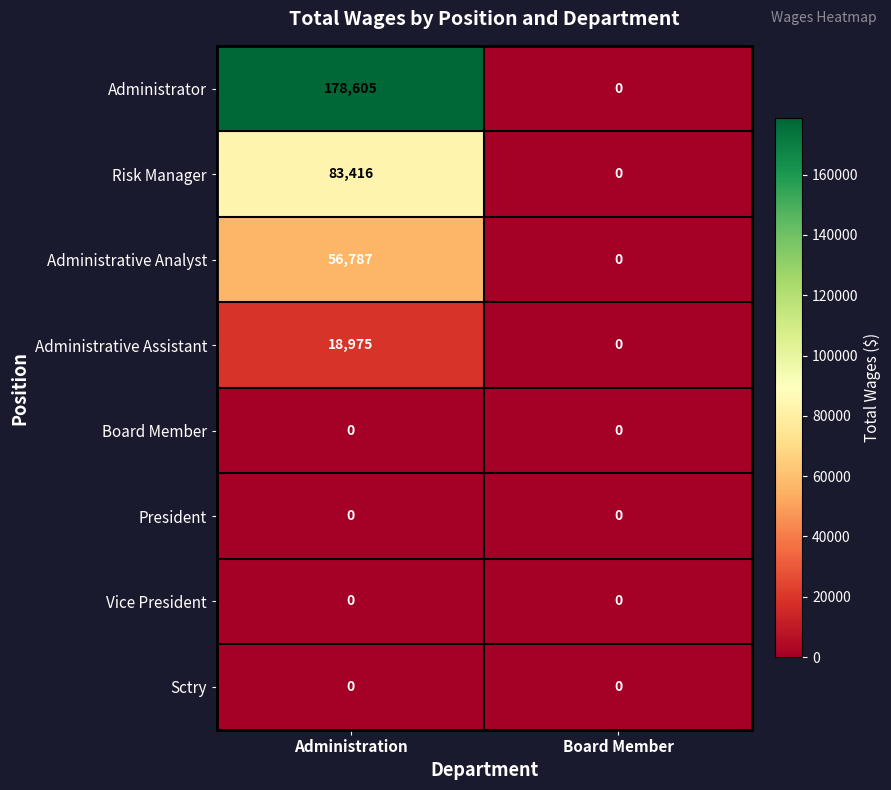

Between Administration and Board Member, which series saw the biggest shift?

Administrator